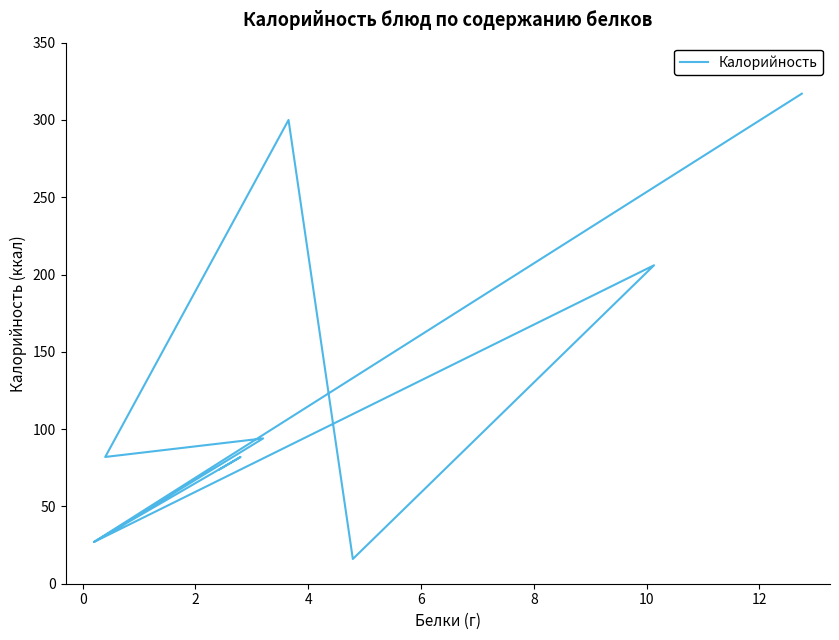

Reading right to left, transcribe all the data shown in this chart.

74	82	27	206	16	300	82	94	27	317